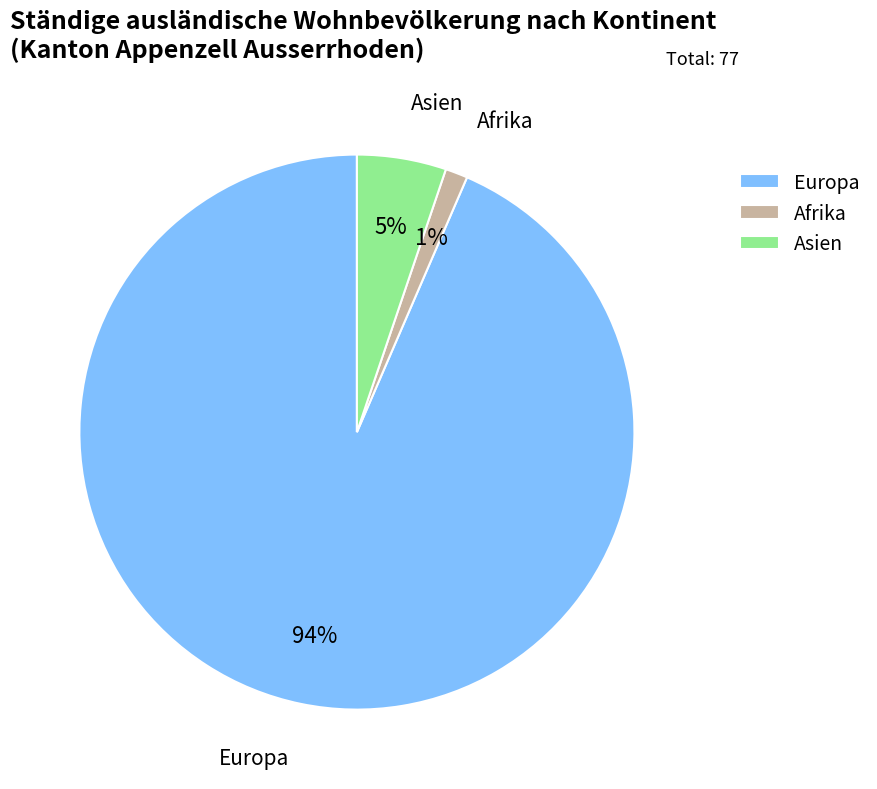

Between Europa and Afrika, which is larger?

Europa